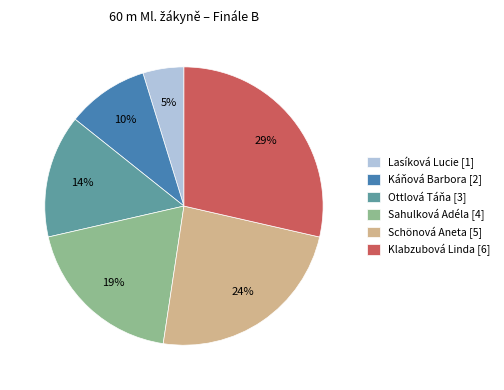

Does Schönová Aneta [5] represent more than half of the total?

No